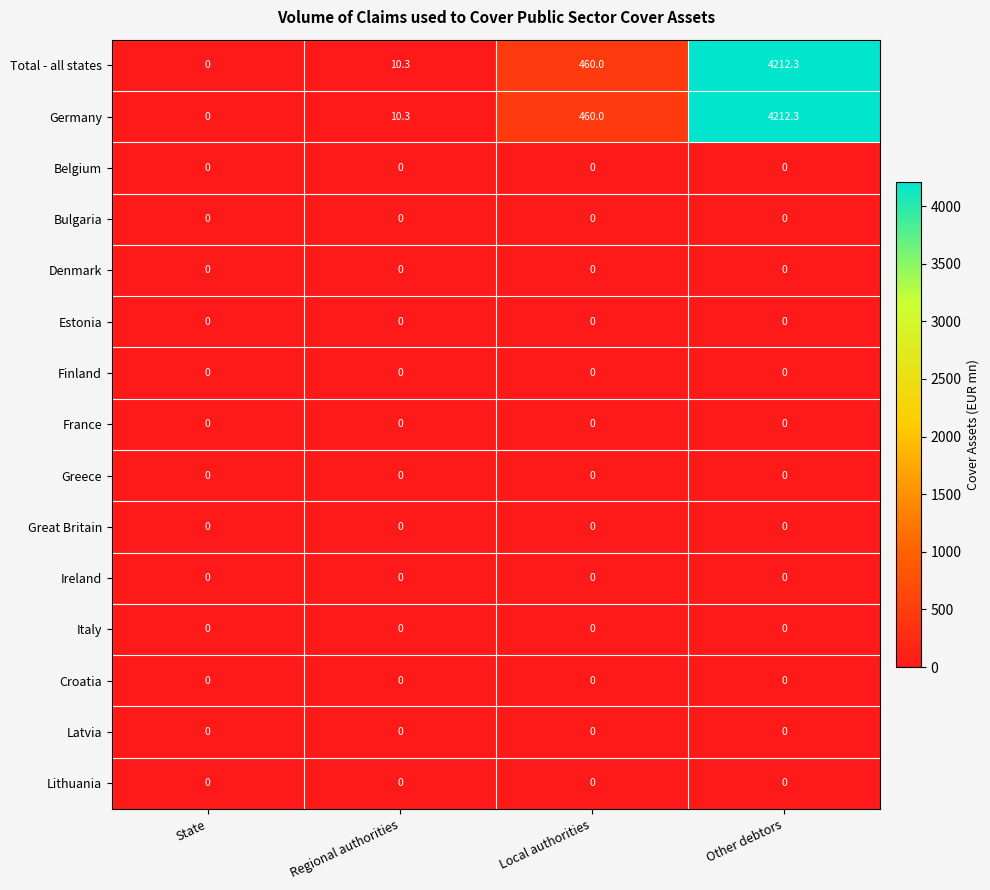

What is the total value across all series at Local authorities?

920.0